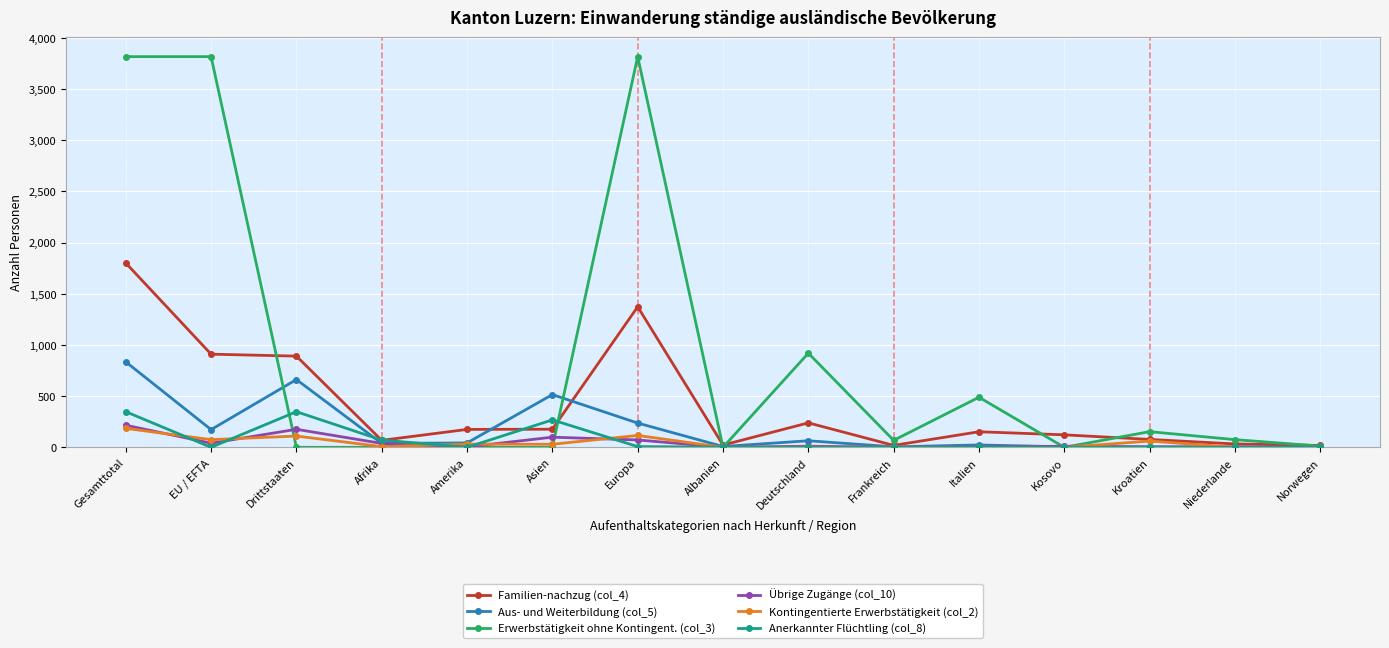

At how many categories does at least one series exceed 287?

7